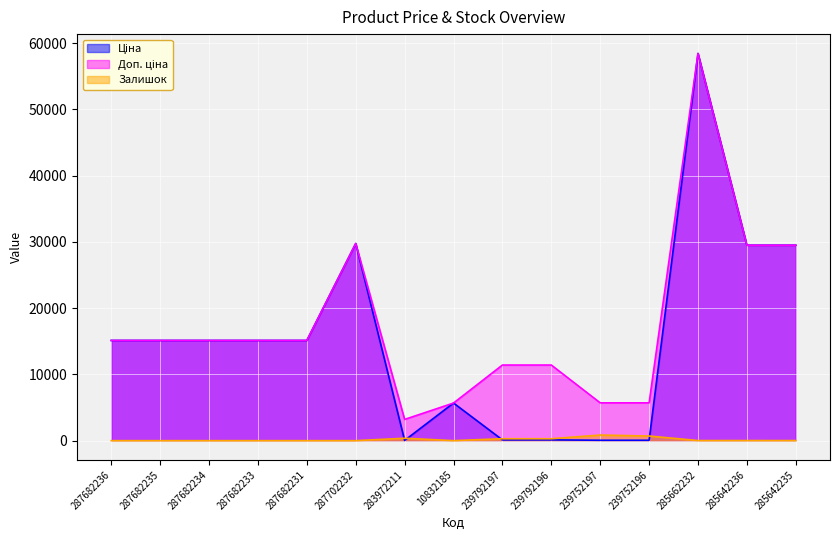

What is the spread (max minus min) of values at 10832185?

5671.8